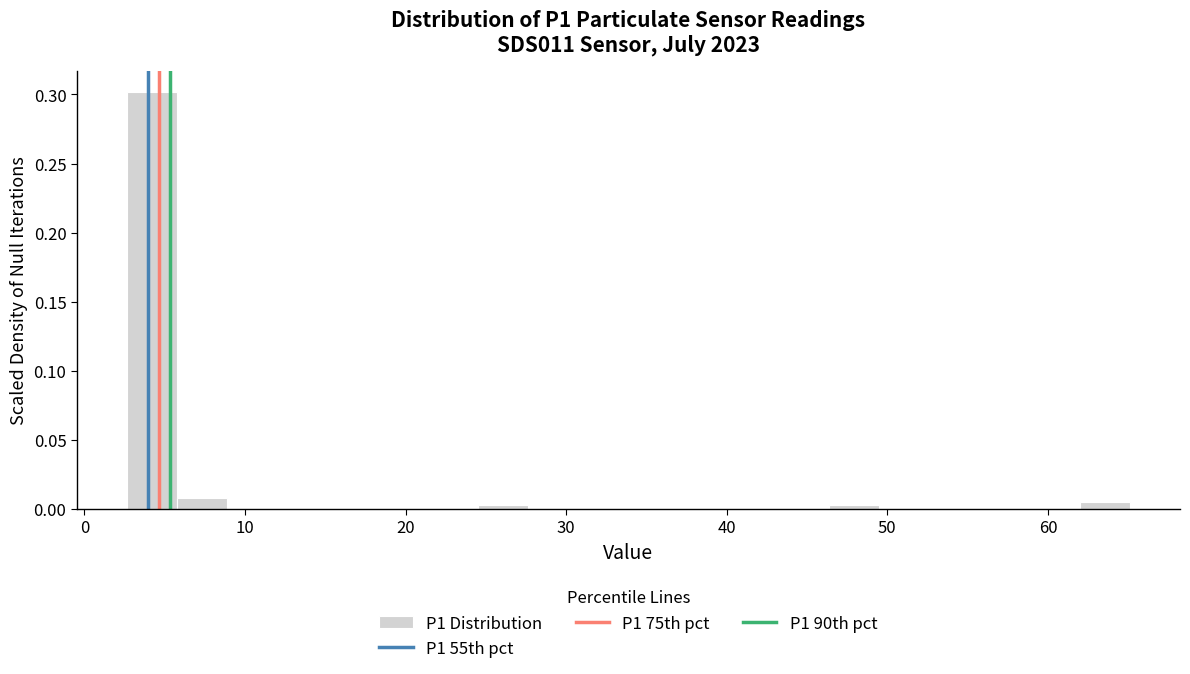

Read against the x-axis, roughly where is the centre of the tallest bar?

4